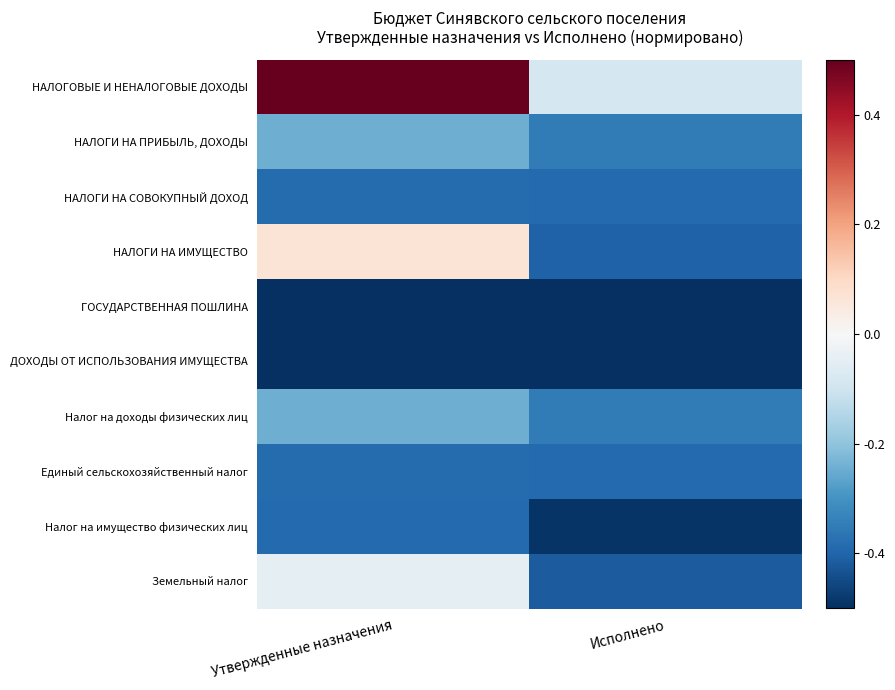

Which category has the highest value across all series?

Утвержденные назначения